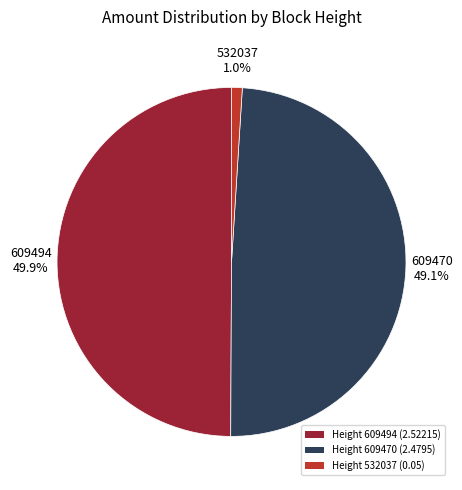

Rank the categories by value from highest to lowest.

Height 609494 (2.52215), Height 609470 (2.4795), Height 532037 (0.05)